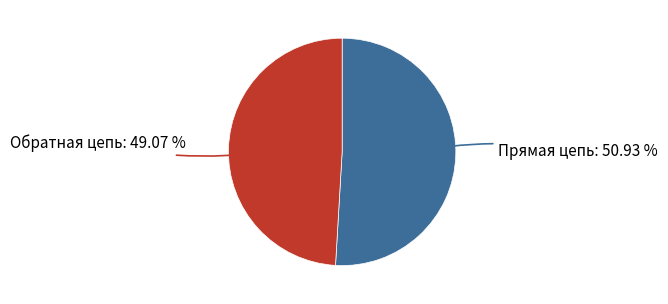

What percentage is the Обратная цепь slice, to the nearest percent?

49%